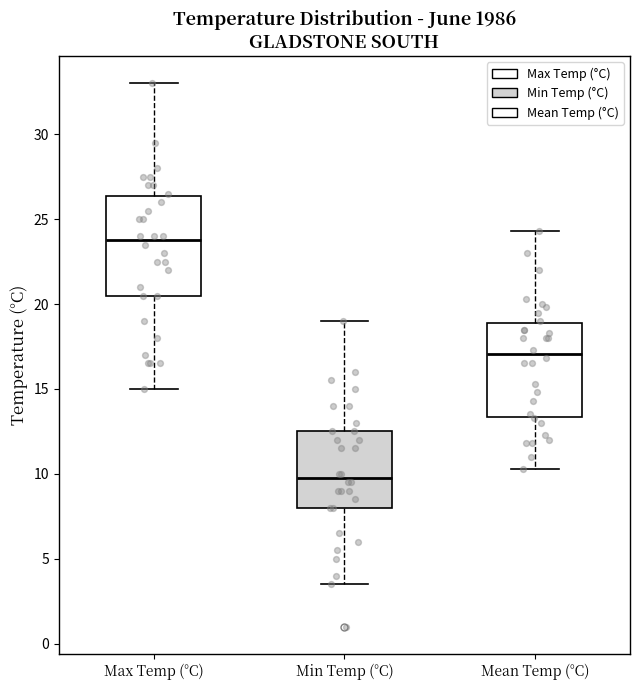

Where is the upper edge of the box for Min Temp (°C) on the y-axis? The values are not printed on the chart, so give them approximately, as read against the axis.

12.5